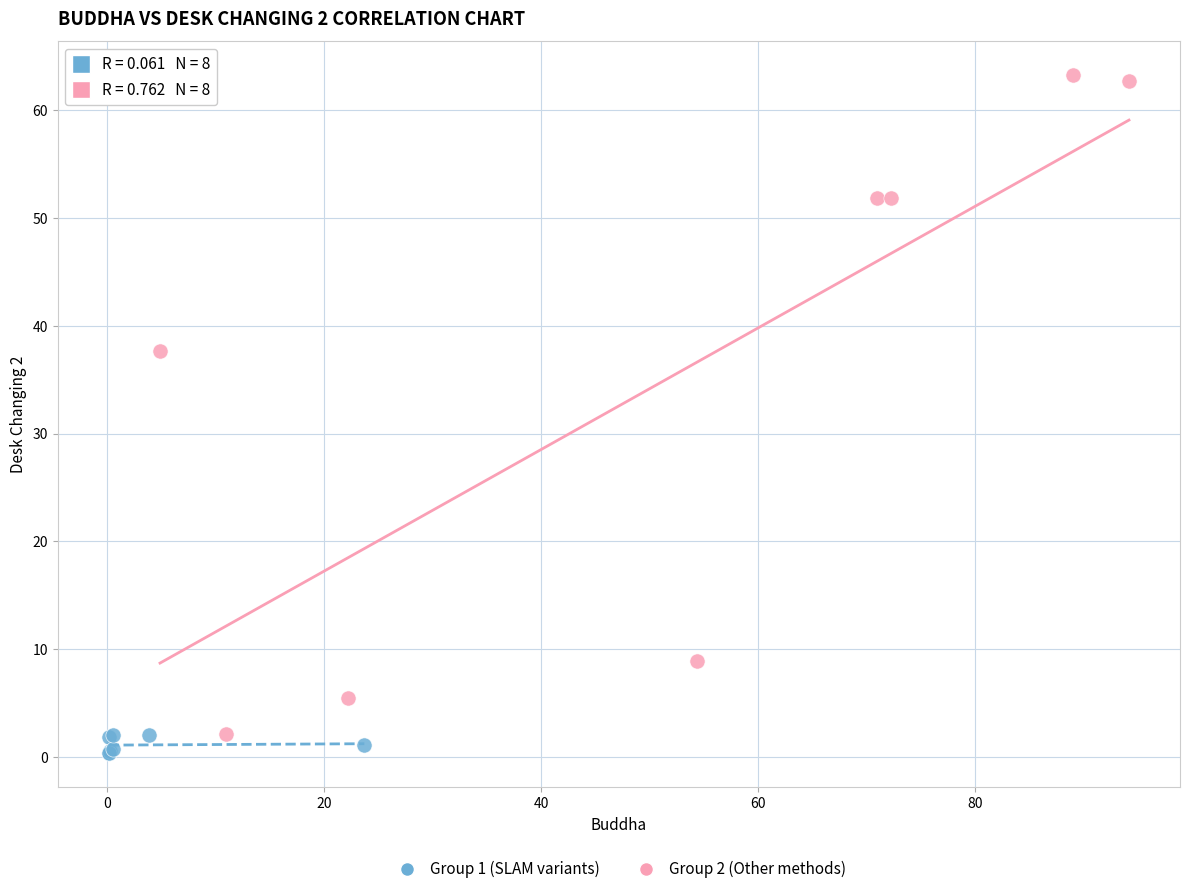

Which series has the widest spread of Y values?

Group 2 (Other methods)